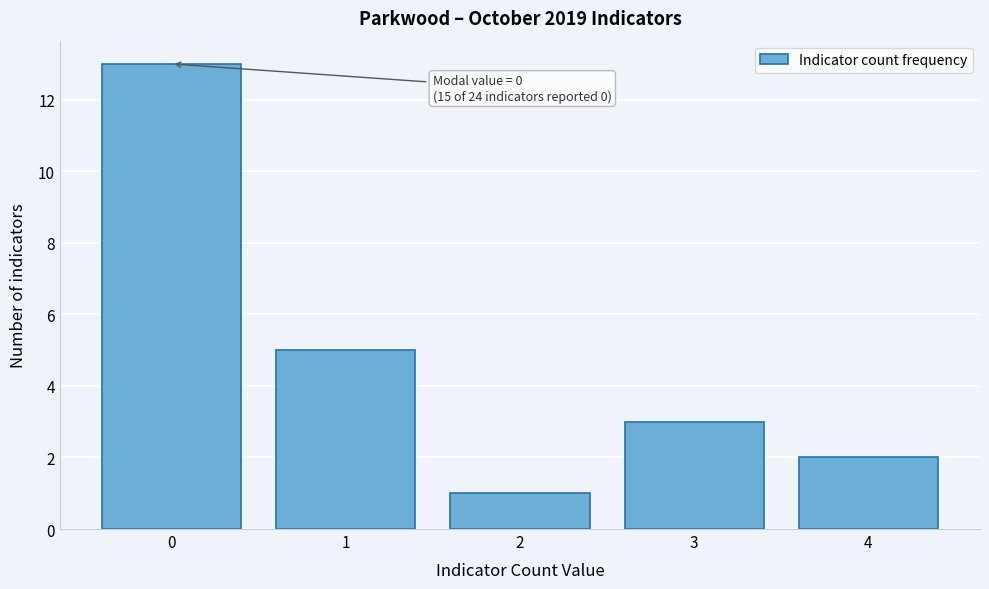

Reading left to right, list all the values displayed in this chart.

0=13	1=5	2=1	3=3	4=2